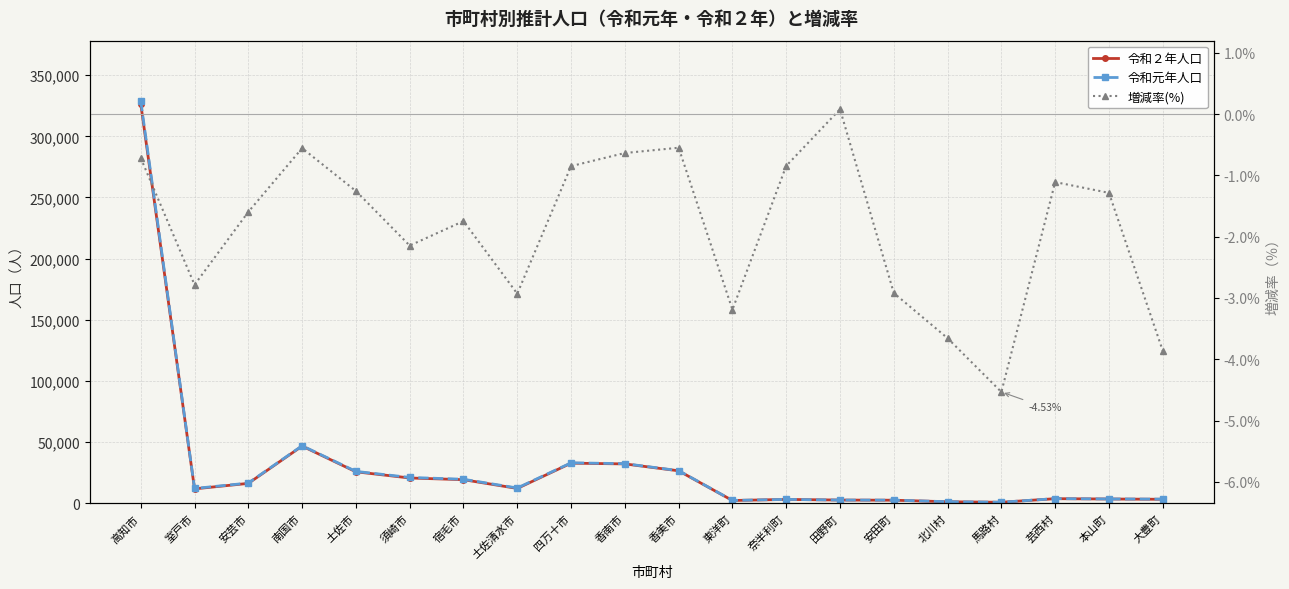

Which series has the largest total across all categories?

令和元年人口